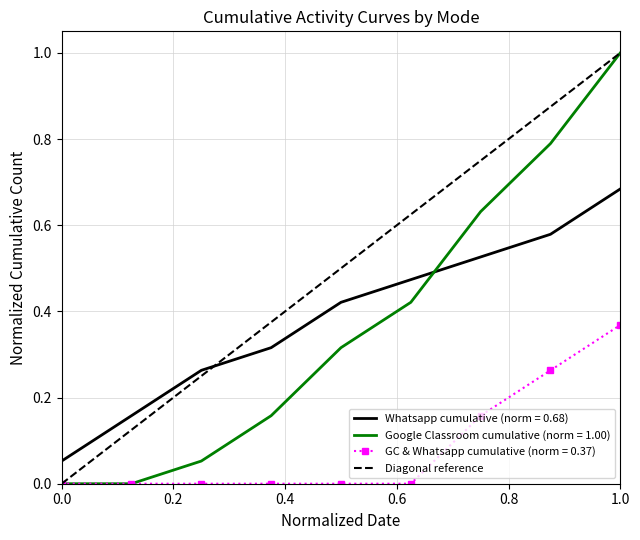

What is the highest value of the Google Classroom cumulative (norm = 1.00) series?

1.0